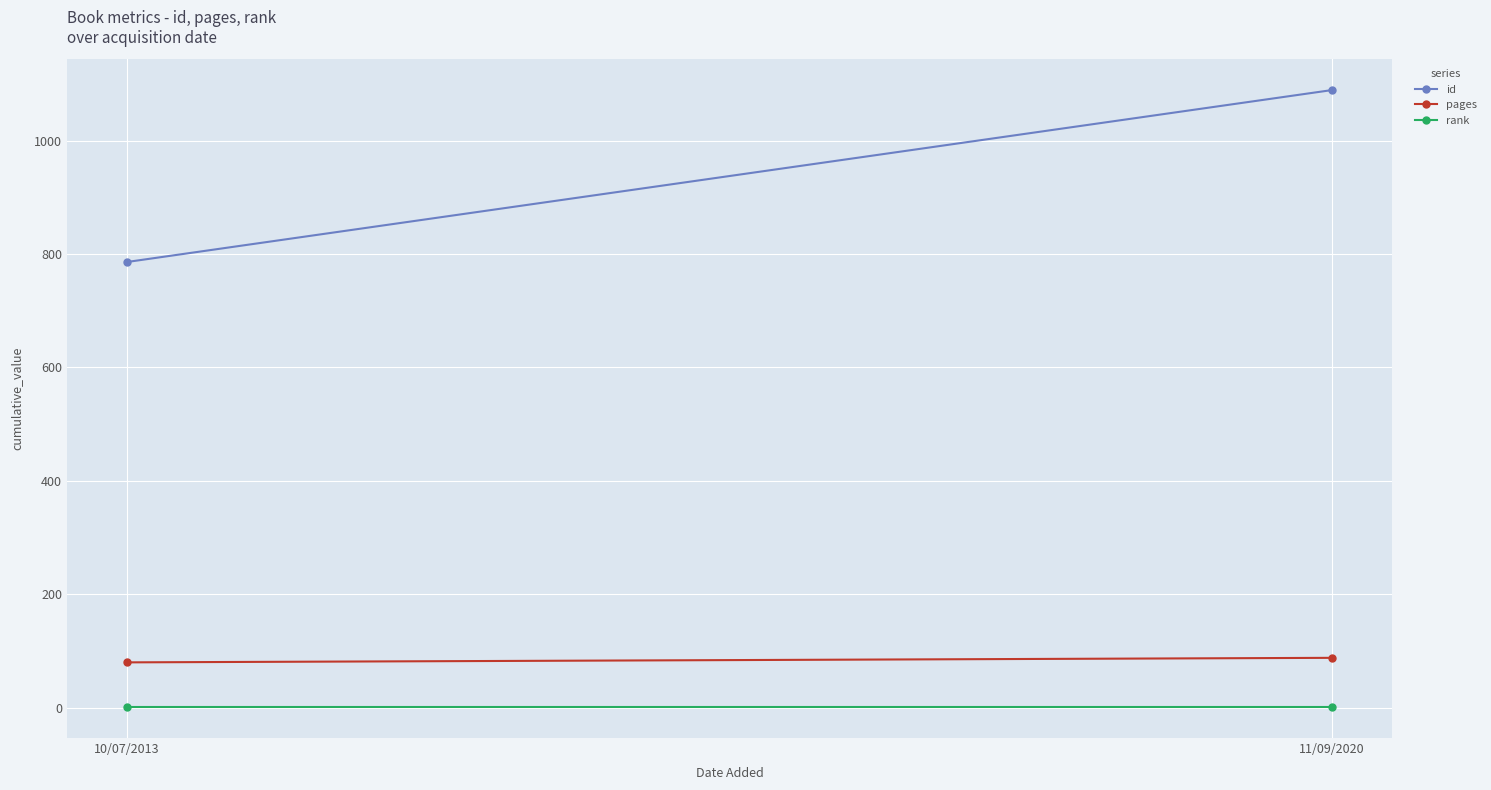

At 10/07/2013, list the series in order from largest to smallest.

id, pages, rank